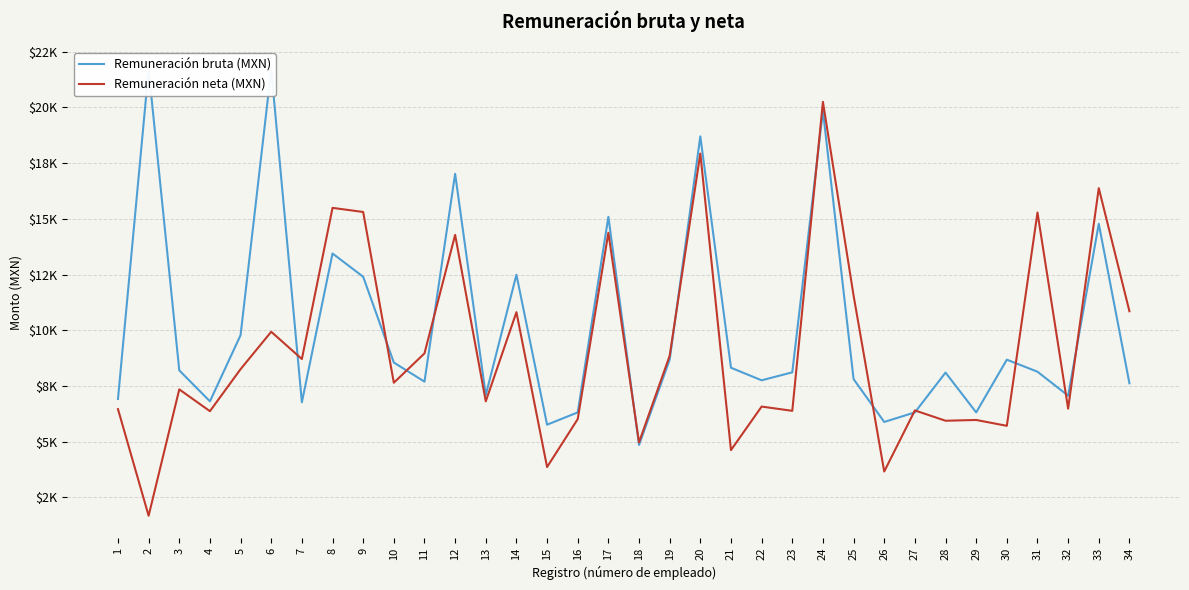

Rank the categories by Remuneración bruta (MXN) value from highest to lowest.

2, 6, 24, 20, 12, 17, 33, 8, 14, 9, 5, 30, 19, 10, 21, 3, 31, 23, 28, 25, 22, 11, 34, 13, 32, 1, 4, 7, 16, 27, 29, 26, 15, 18